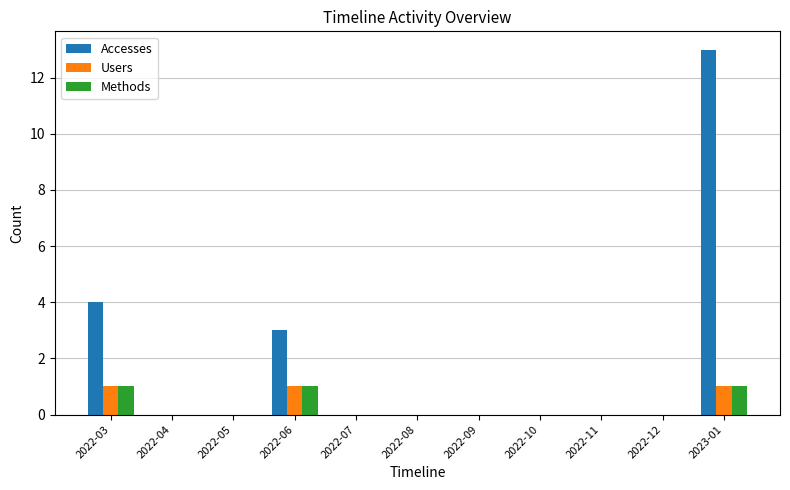

Count the number of data series in this chart.

3